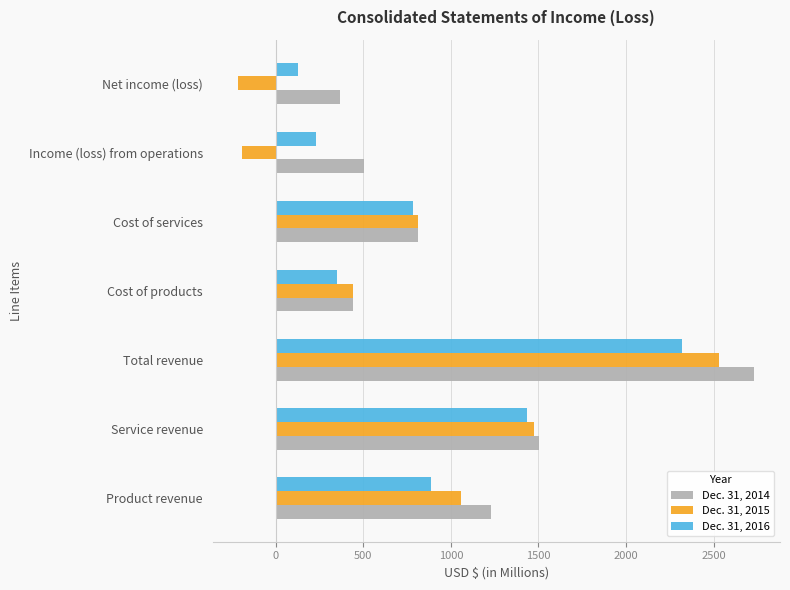

At which category does the chart reach its peak across all series?

Total revenue